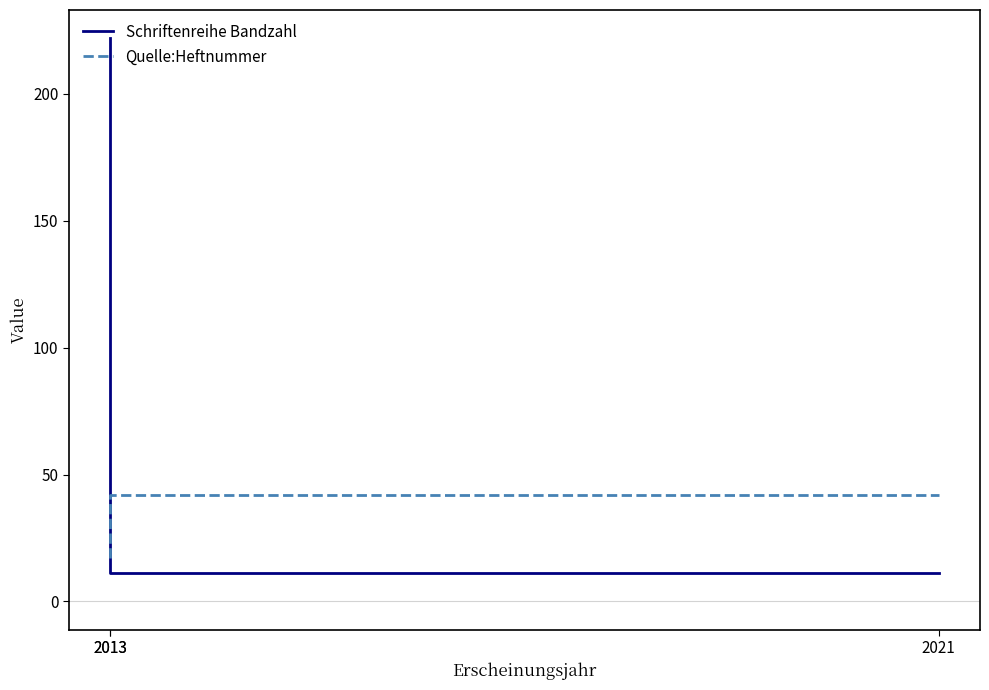

List the series in order of their peak value, highest first.

Schriftenreihe Bandzahl, Quelle:Heftnummer